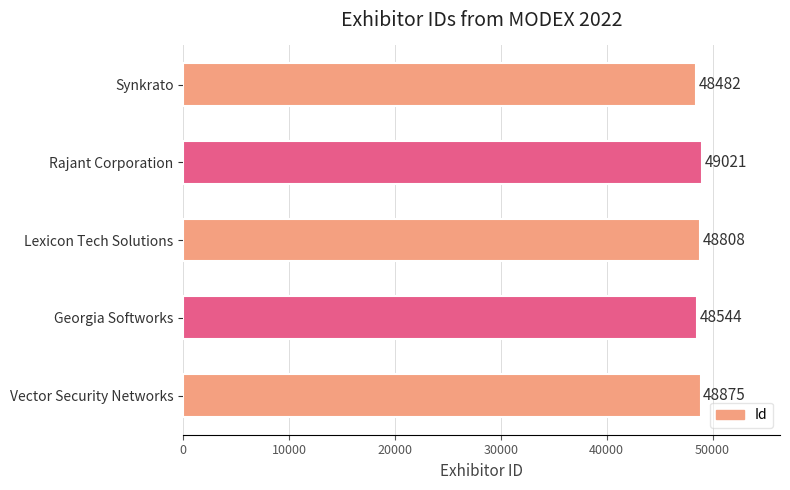

List the labels in order of value, largest first.

Rajant Corporation, Vector Security Networks, Lexicon Tech Solutions, Georgia Softworks, Synkrato